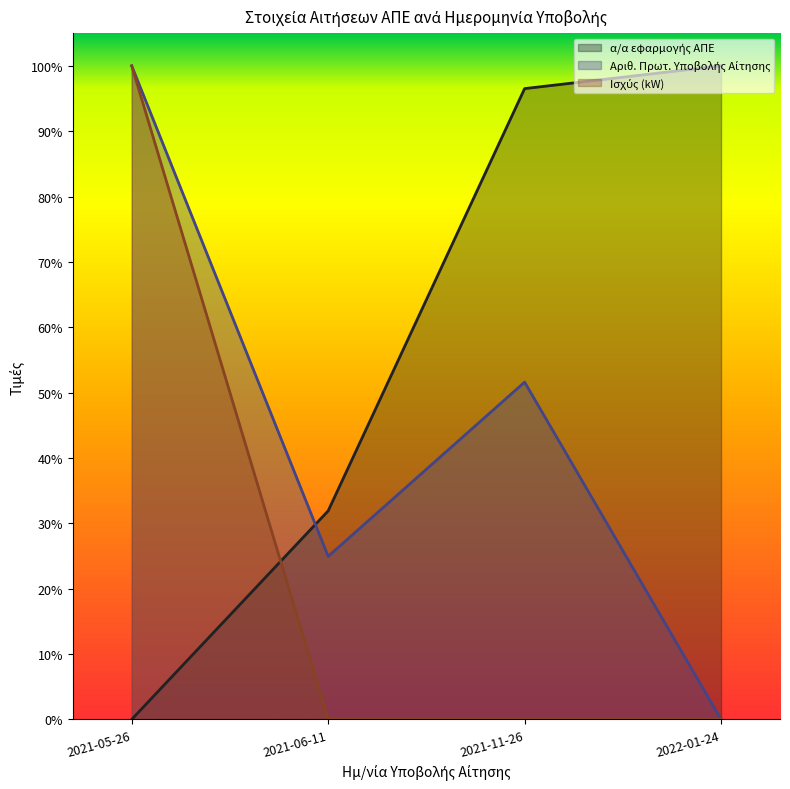

Reading left to right, transcribe all the data shown in this chart.

α/α εφαρμογής ΑΠΕ: 0.0	0.3	1.0	1.0
Αριθ. Πρωτ. Υποβολής Αίτησης: 1.0	0.2	0.5	0.0
Ισχύς (kW): 1.0	0.0	0.0	0.0